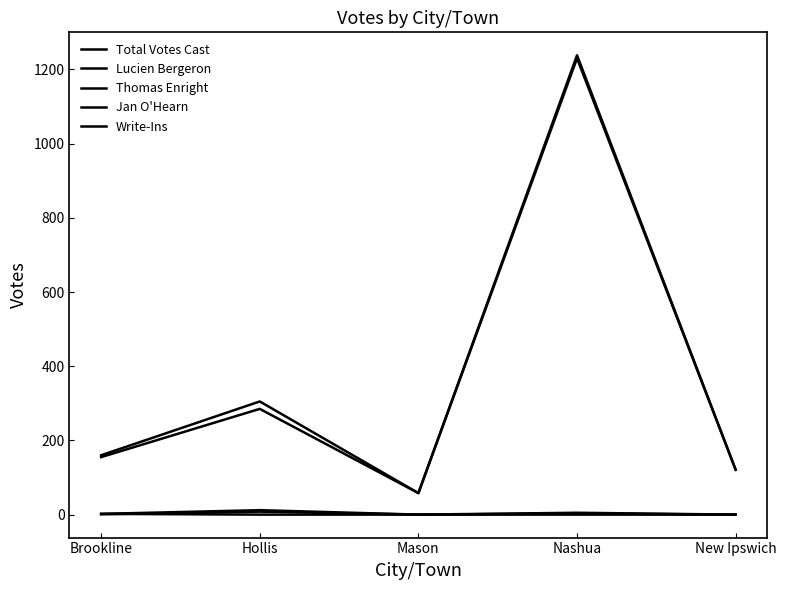

Does the chart display data point markers on the line(s)?

No